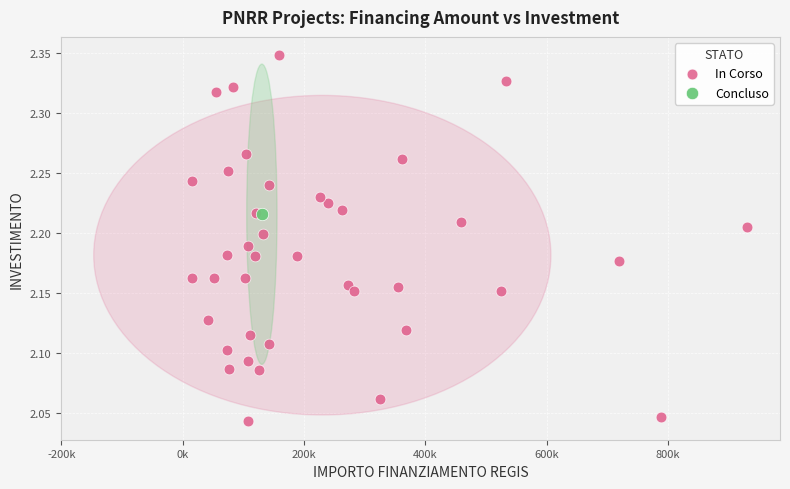

What are all the series names shown in the legend?

In Corso, Concluso